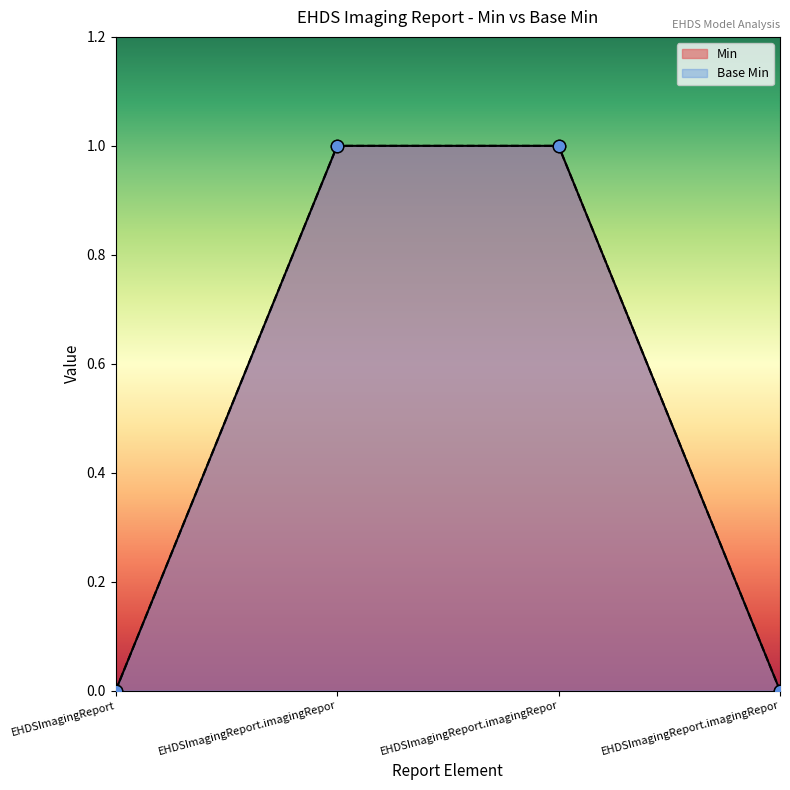

At how many categories does at least one series exceed 0?

2